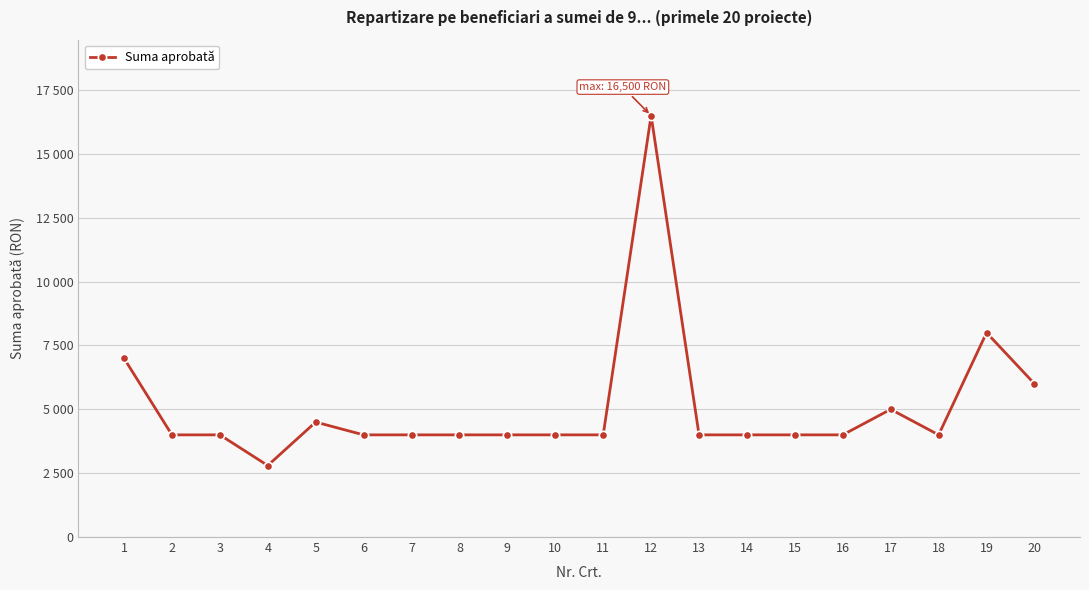

Is this an area chart (filled region under the line)?

No